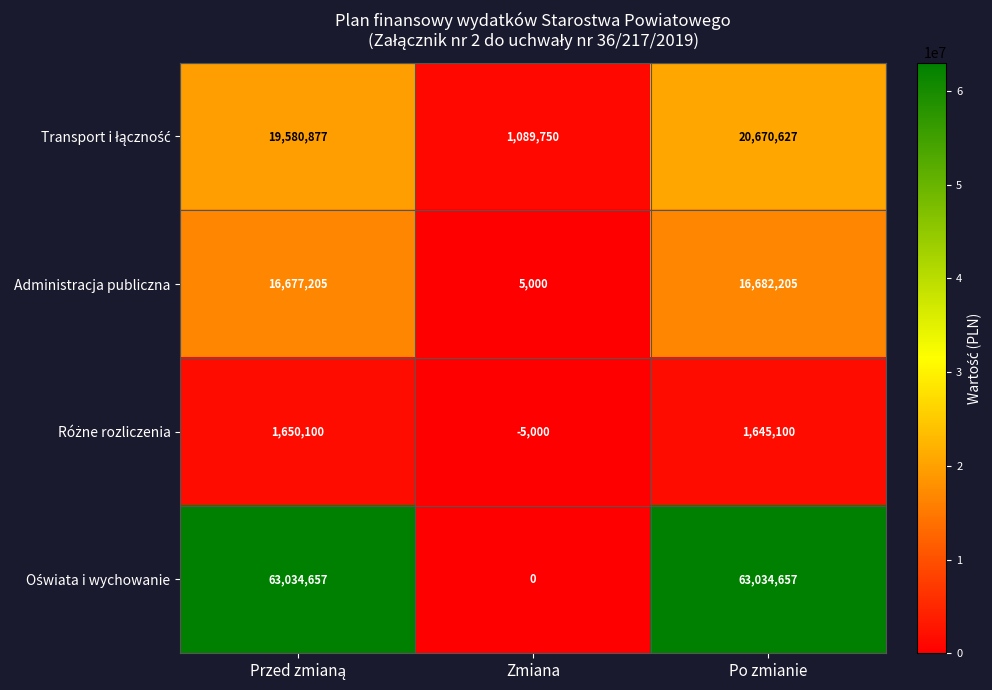

At which category is the sum across all series the highest?

Po zmianie